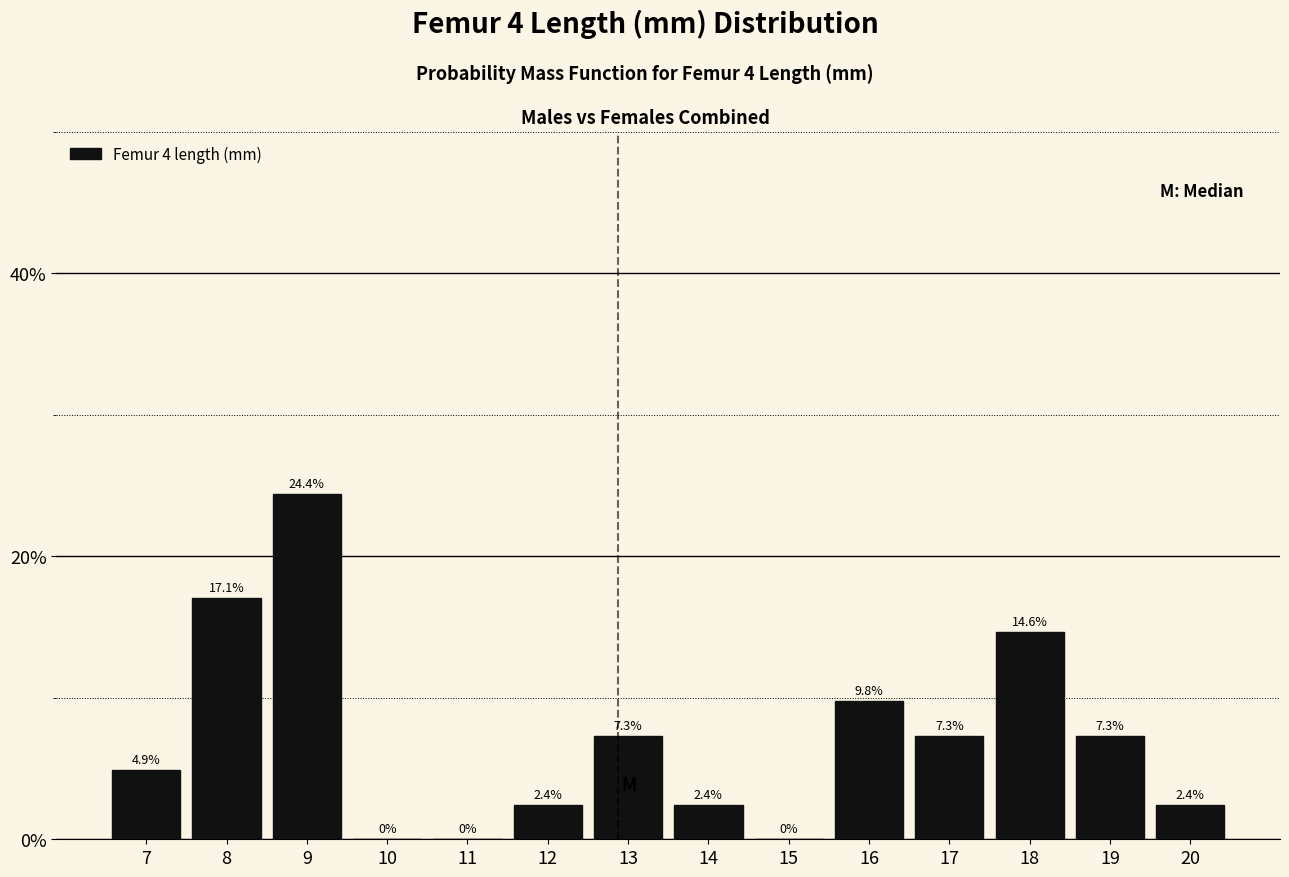

Over which range of the x-axis is the bar tallest?

8.5 to 9.5